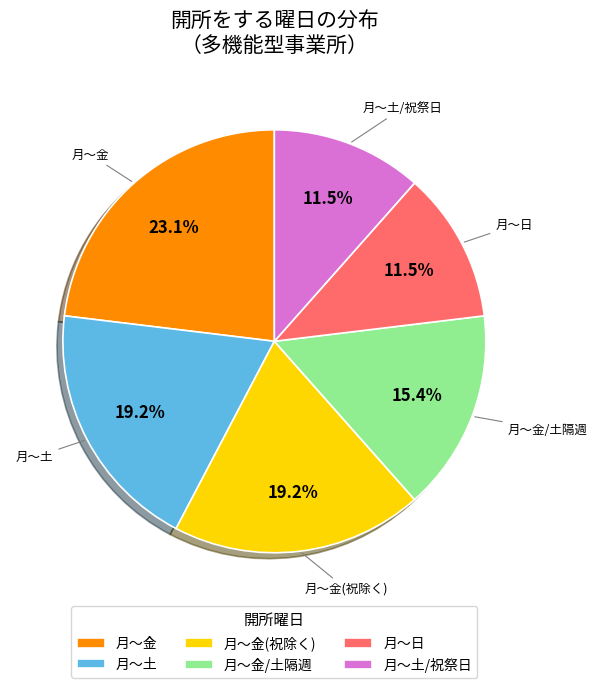

What is the largest slice in the pie chart?

月～金